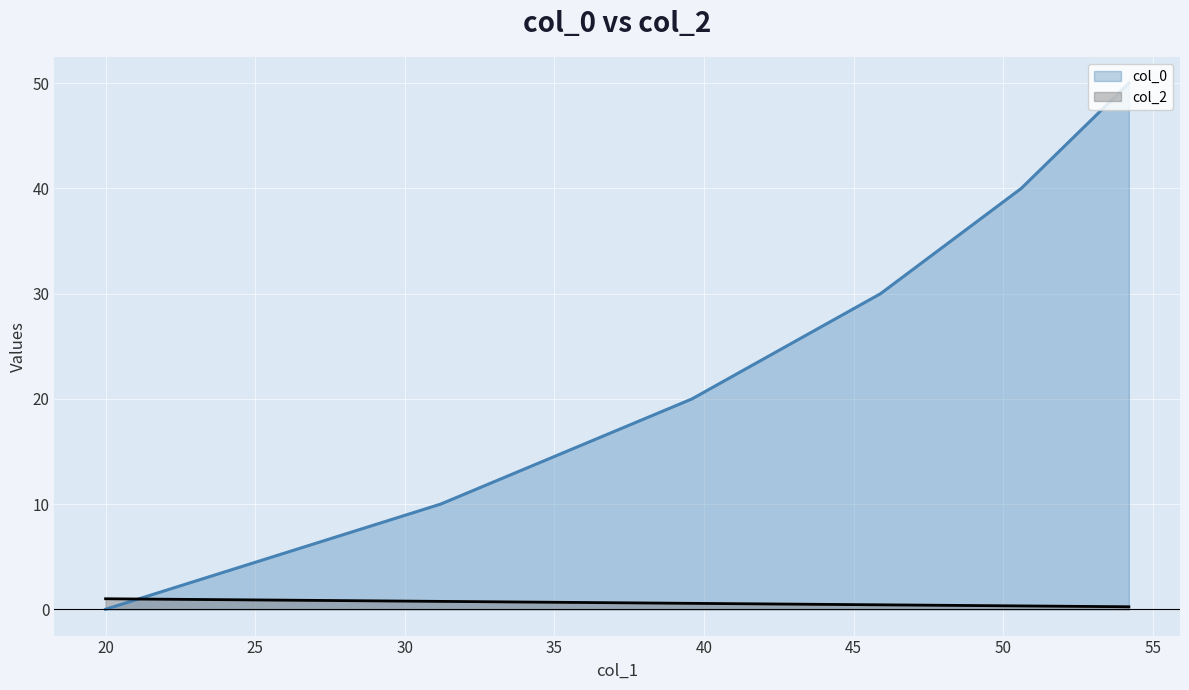

The col_2 series shows 1.8 at 20. True or false?

False